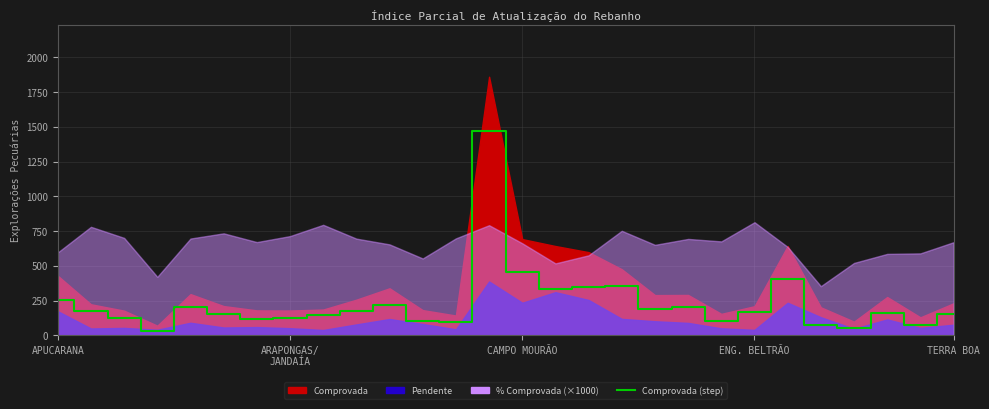

What is the change in value from 19 to 26?

-125